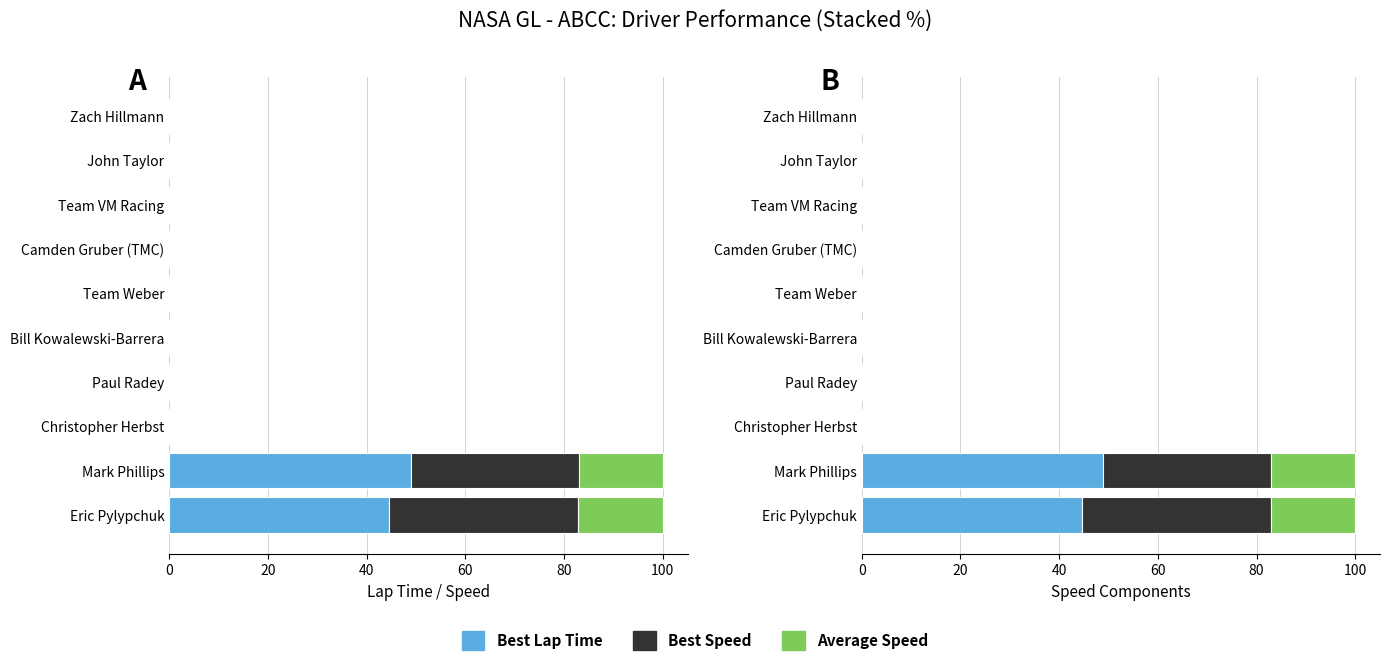

Is the value of Average Speed at 7 greater than the value of Best Lap Time at 100?

No